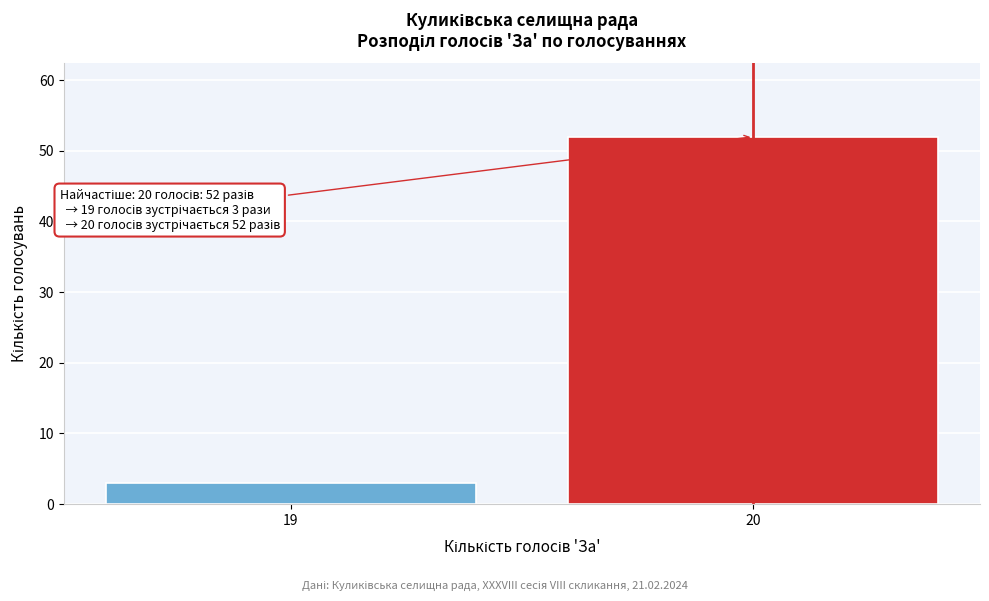

Reading left to right, what are all the values shown in this chart?

3	52